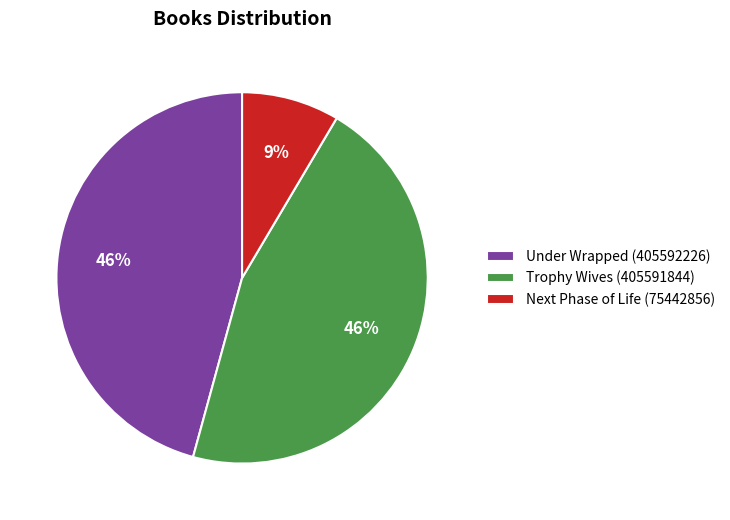

Which has a higher value, Trophy Wives (405591844) or Next Phase of Life (75442856)?

Trophy Wives (405591844)